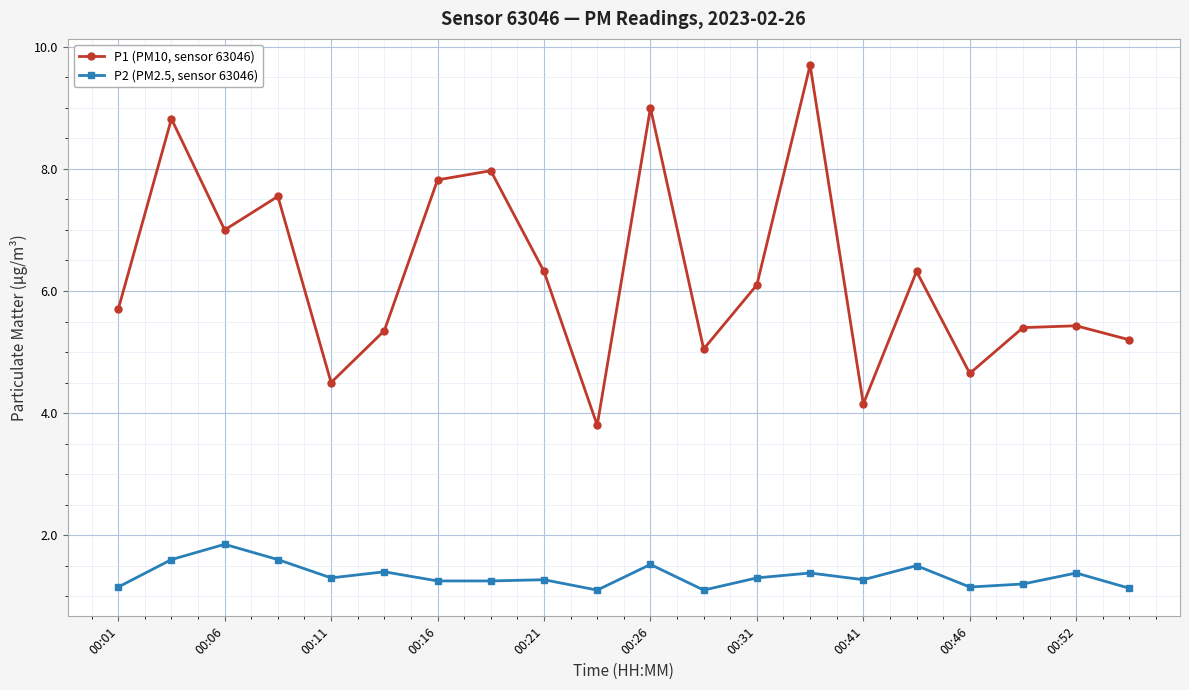

In P1 (PM10, sensor 63046), how many points are higher than both neighbors (excluding endpoints)?

7